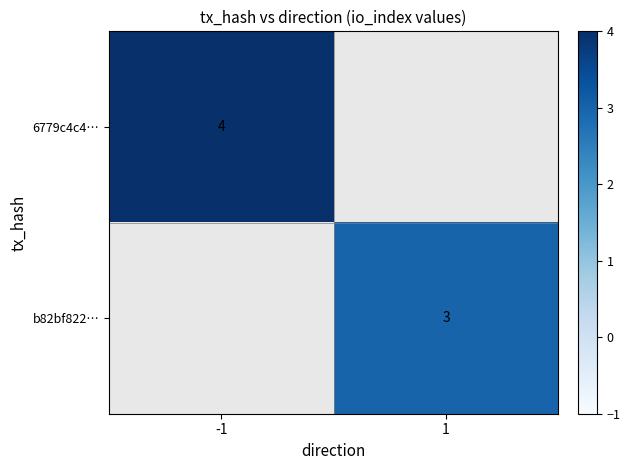

Is the value of b82bf822… at 1 greater than the value of 6779c4c4… at -1?

No